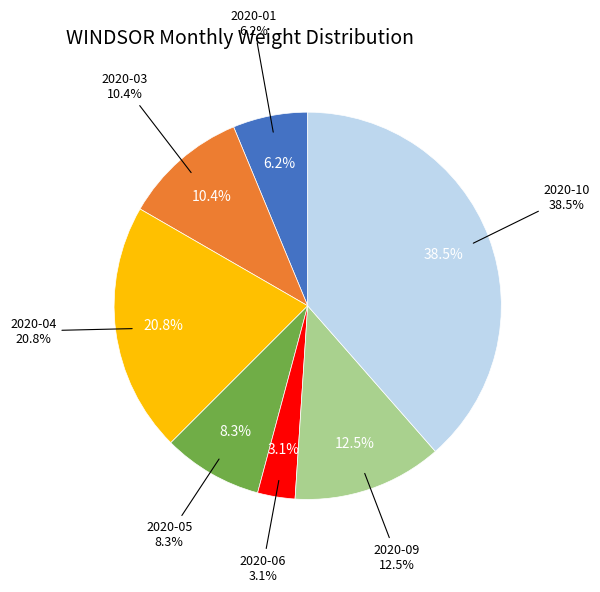

Do 2020-03 and 2020-04 together represent more than half of the pie?

No